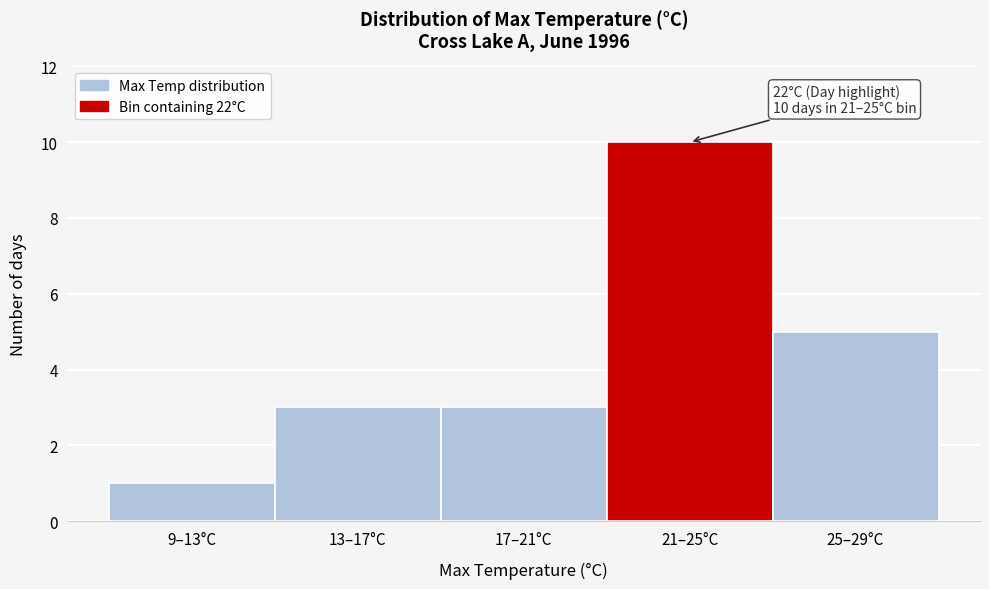

Reading left to right, what are all the values shown in this chart?

1	3	3	10	5